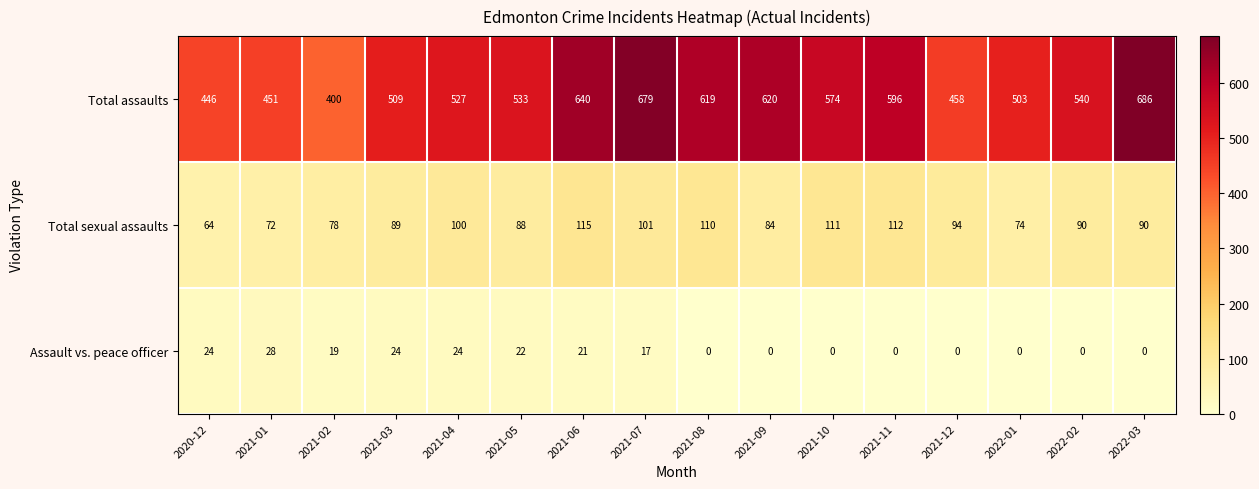

List the series in order of their overall mean, lowest first.

Assault vs. peace officer, Total sexual assaults, Total assaults